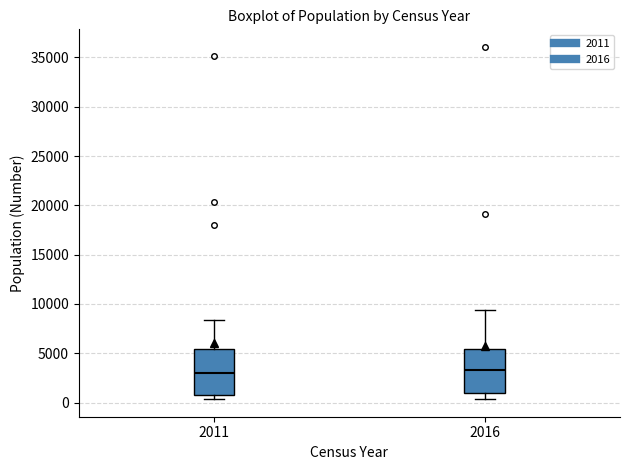

Where does the lower whisker of the box at x = 2016 end on the y-axis? The values are not printed on the chart, so give them approximately, as read against the axis.

500